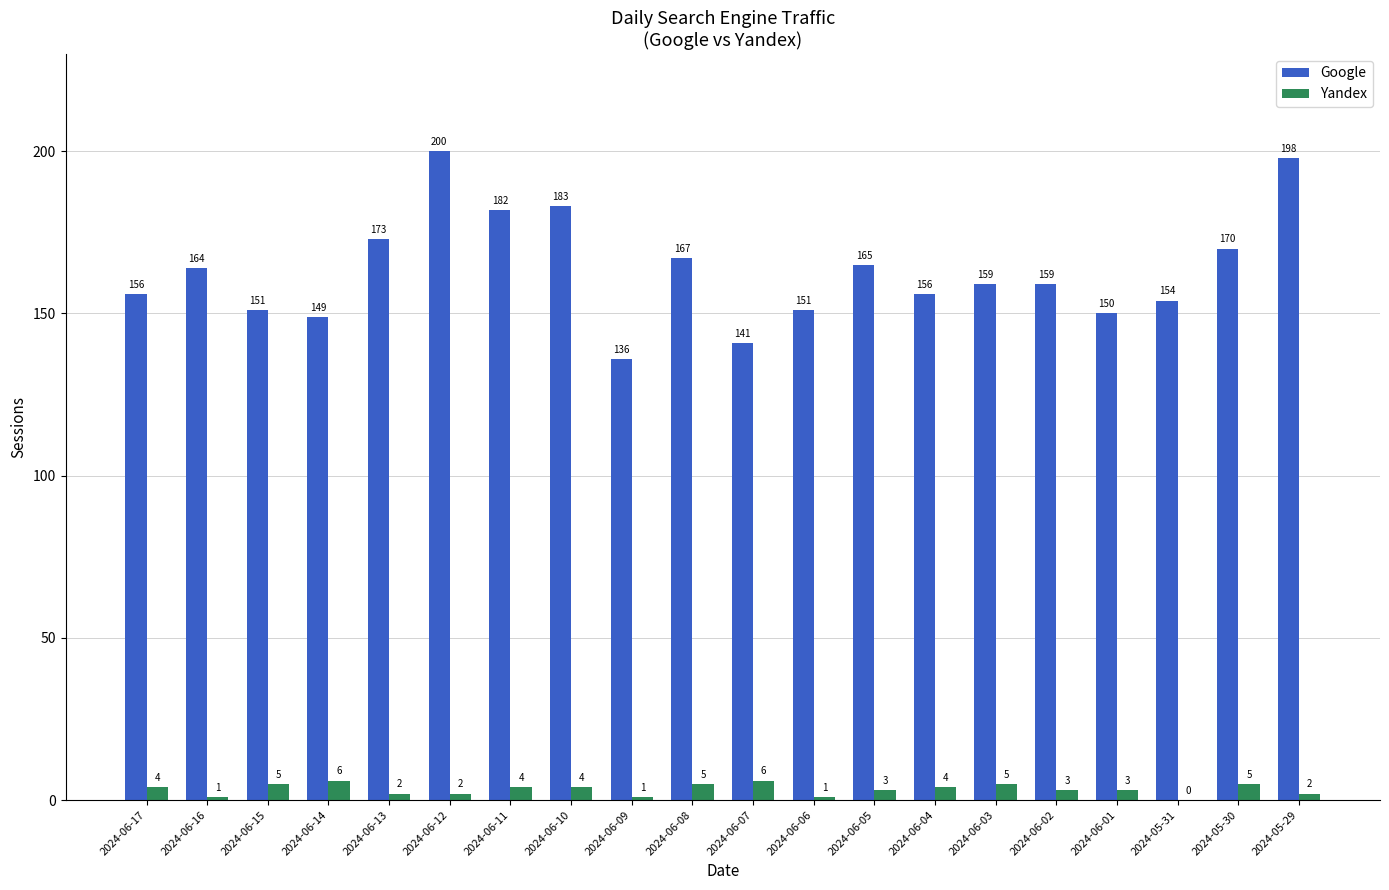

Where does the Google series first go above 159?

2024-06-16